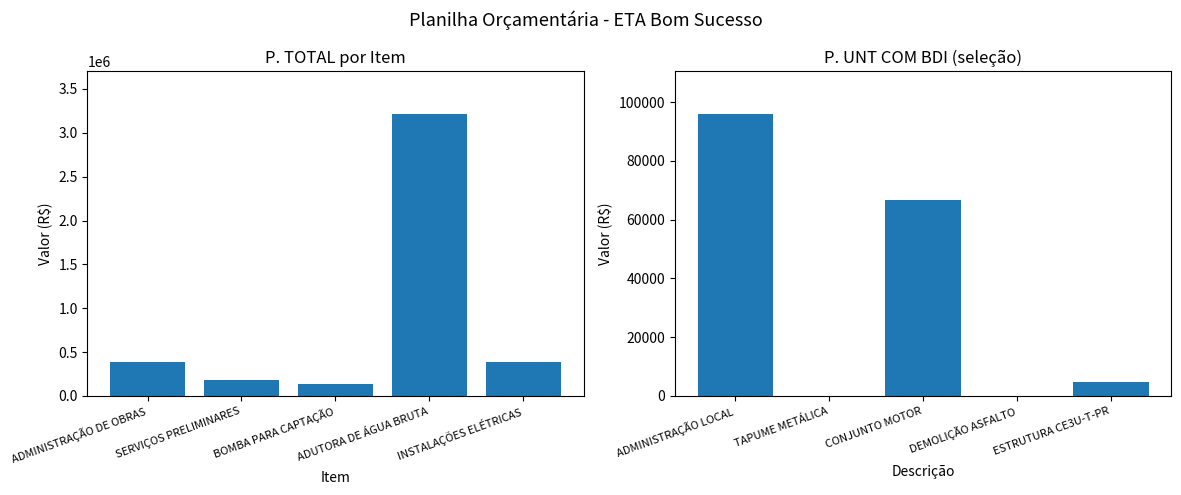

Rank the series by their maximum value, from lowest to highest.

P. UNT COM BDI, P. TOTAL